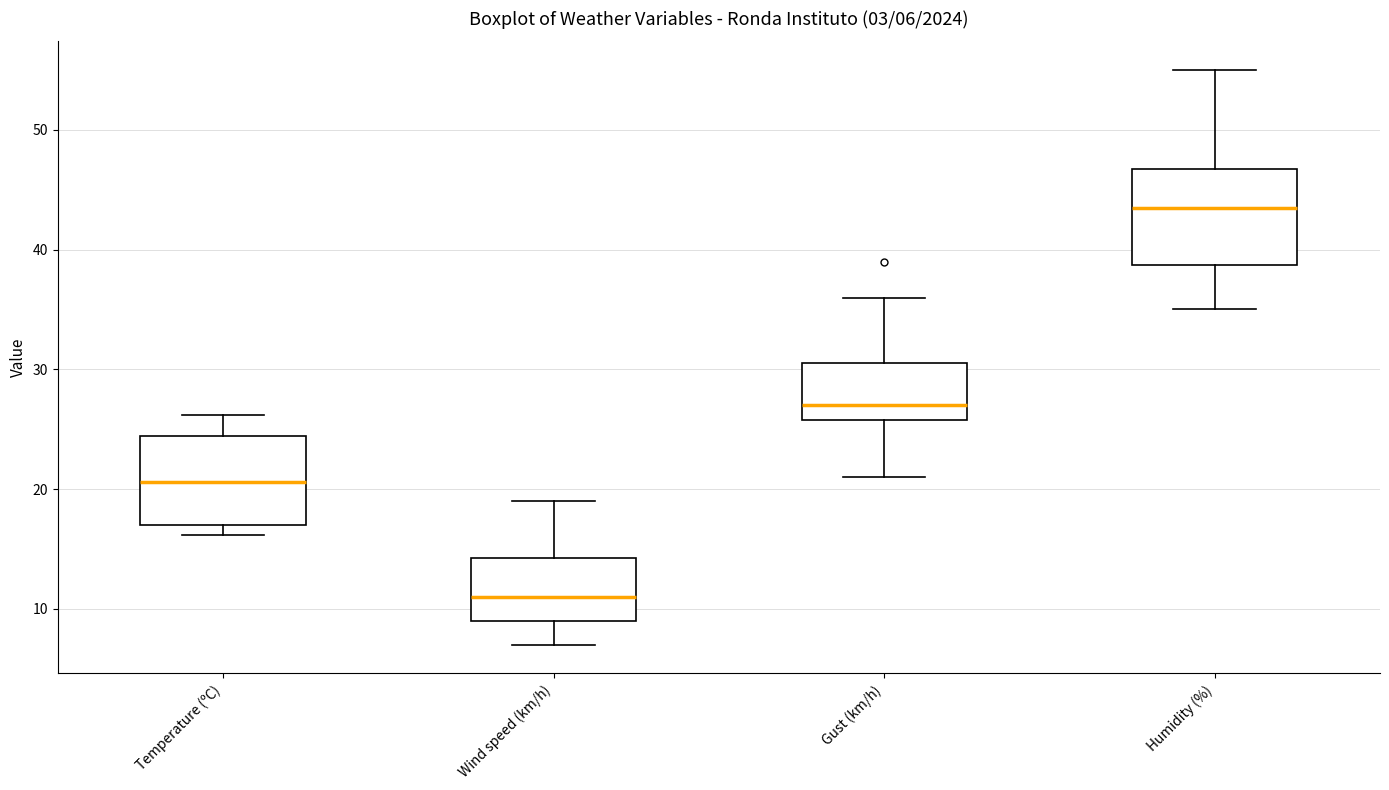

Which box's median line is the lowest?

Wind speed (km/h)